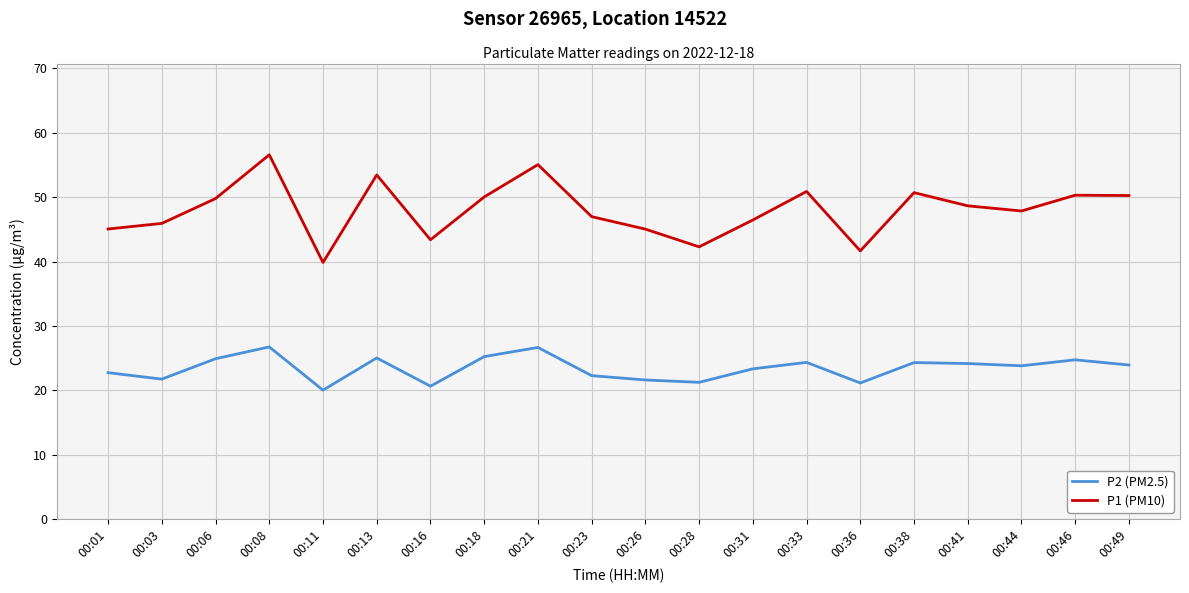

Which series has the largest total across all categories?

P1 (PM10)